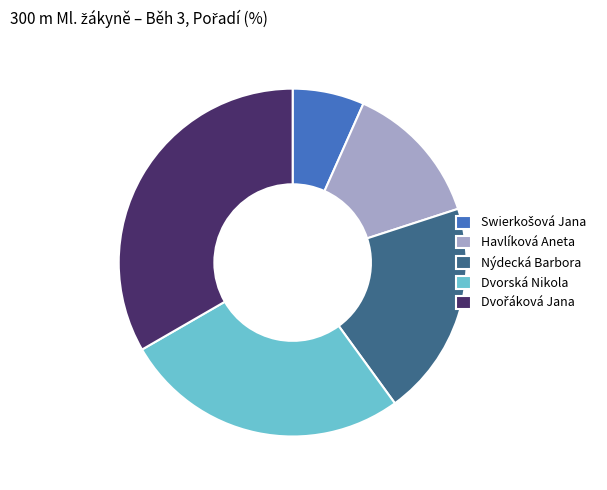

Is it true that Havlíková Aneta is 13% of the pie?

True